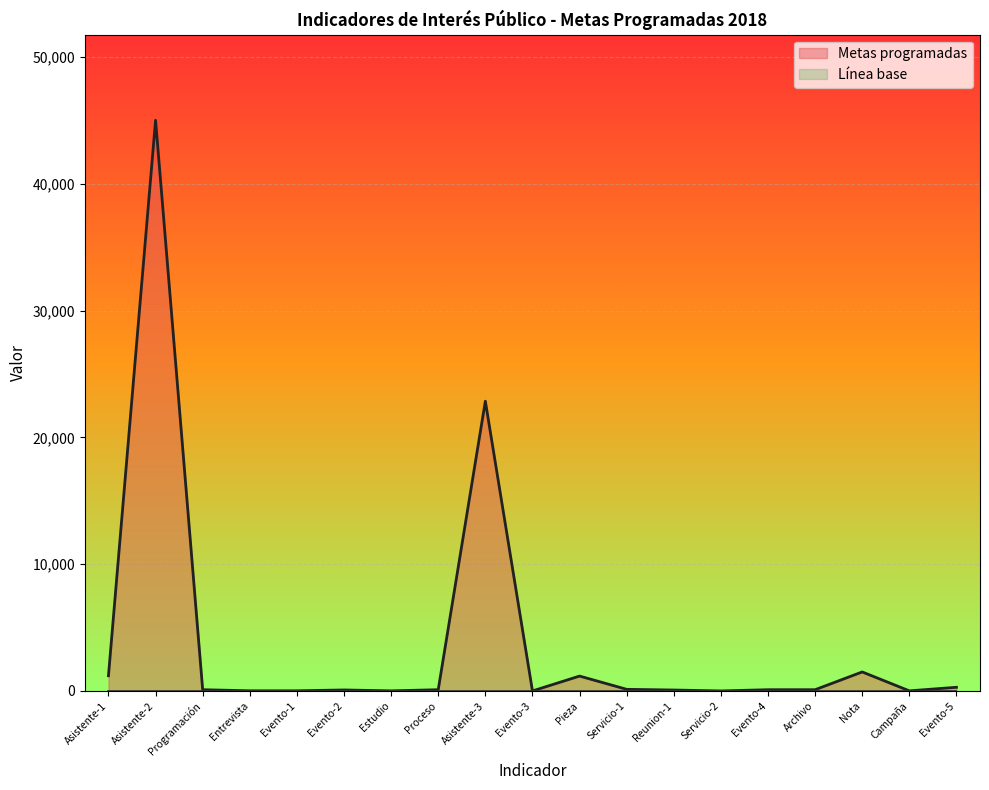

Where is the first local maximum?

Asistente-2